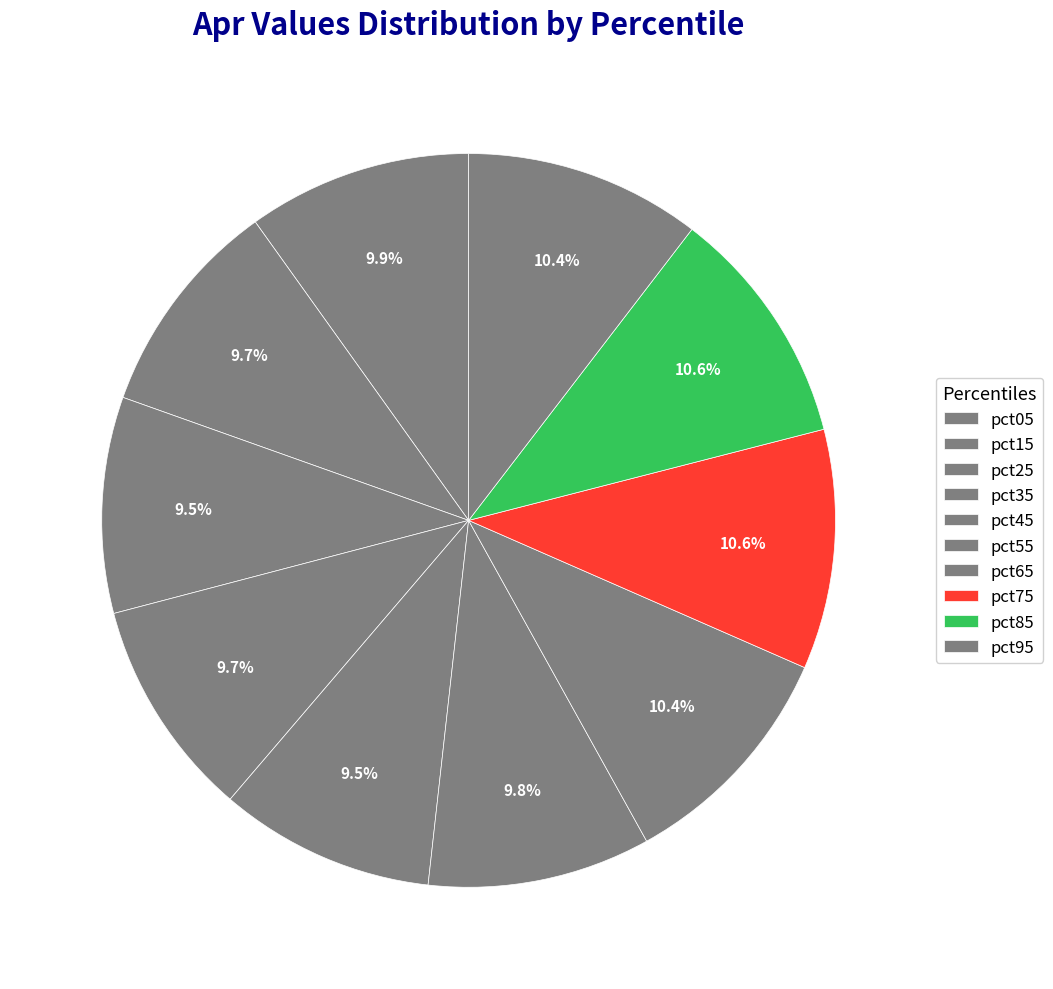

What portion of the pie excludes pct45?

90.5%